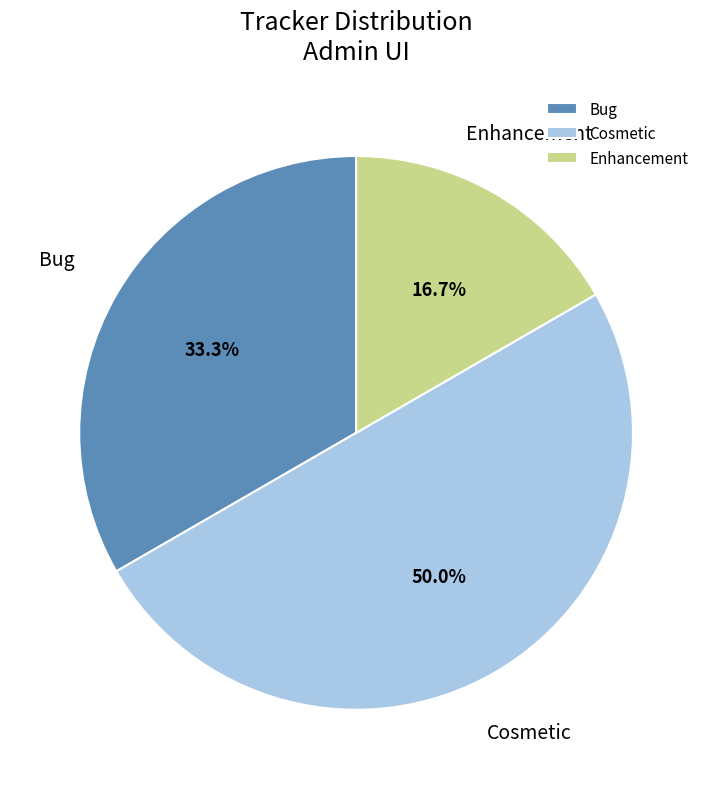

Is the sum of Cosmetic and Bug greater than half?

Yes